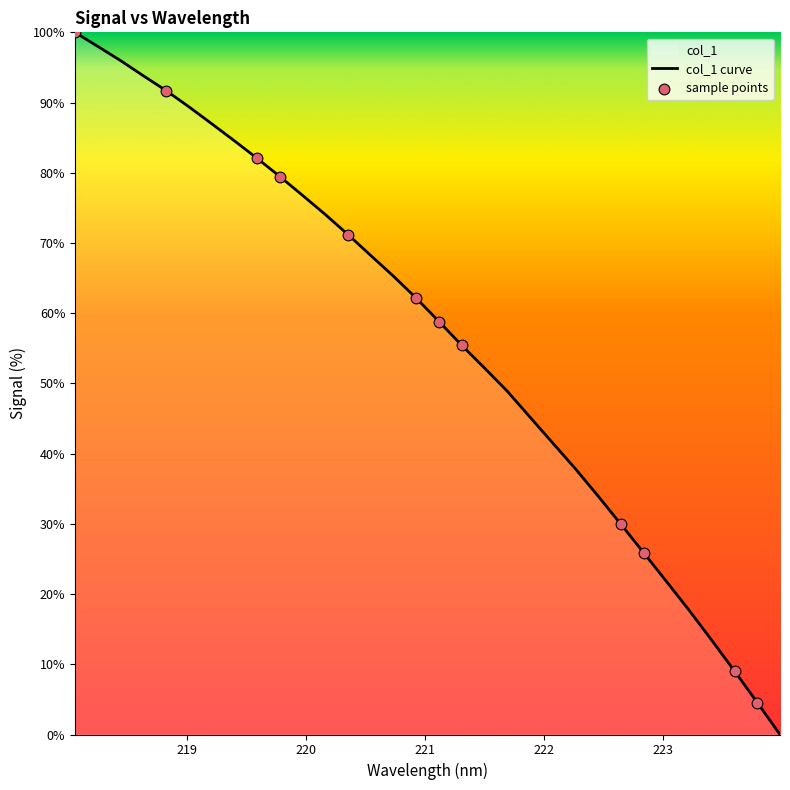

Between 221.1174 and 219.589, which is larger?

219.589